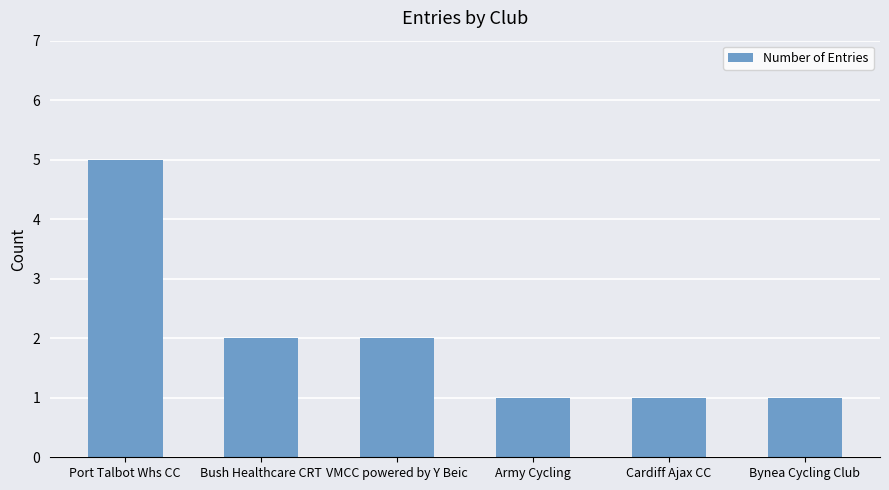

Reading left to right, transcribe all the data shown in this chart.

Port Talbot Whs CC=5	Bush Healthcare CRT=2	VMCC powered by Y Beic=2	Army Cycling=1	Cardiff Ajax CC=1	Bynea Cycling Club=1